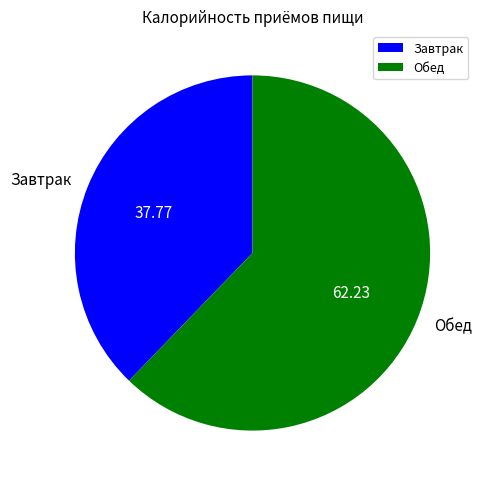

Rank the categories by value from highest to lowest.

Обед, Завтрак